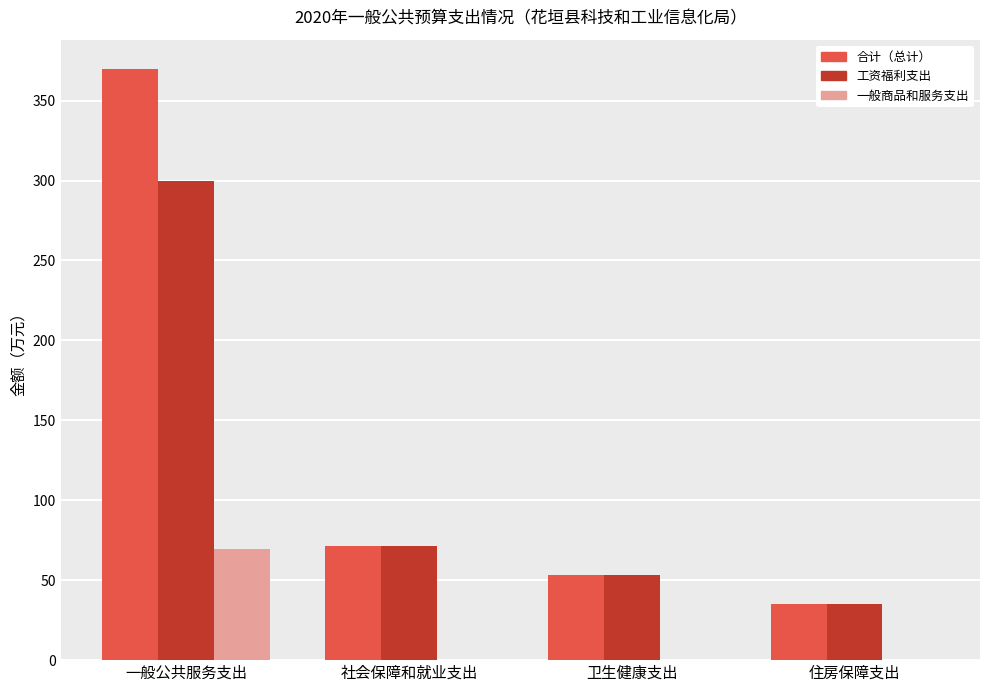

The 工资福利支出 series shows 13.2 at 住房保障支出. True or false?

False